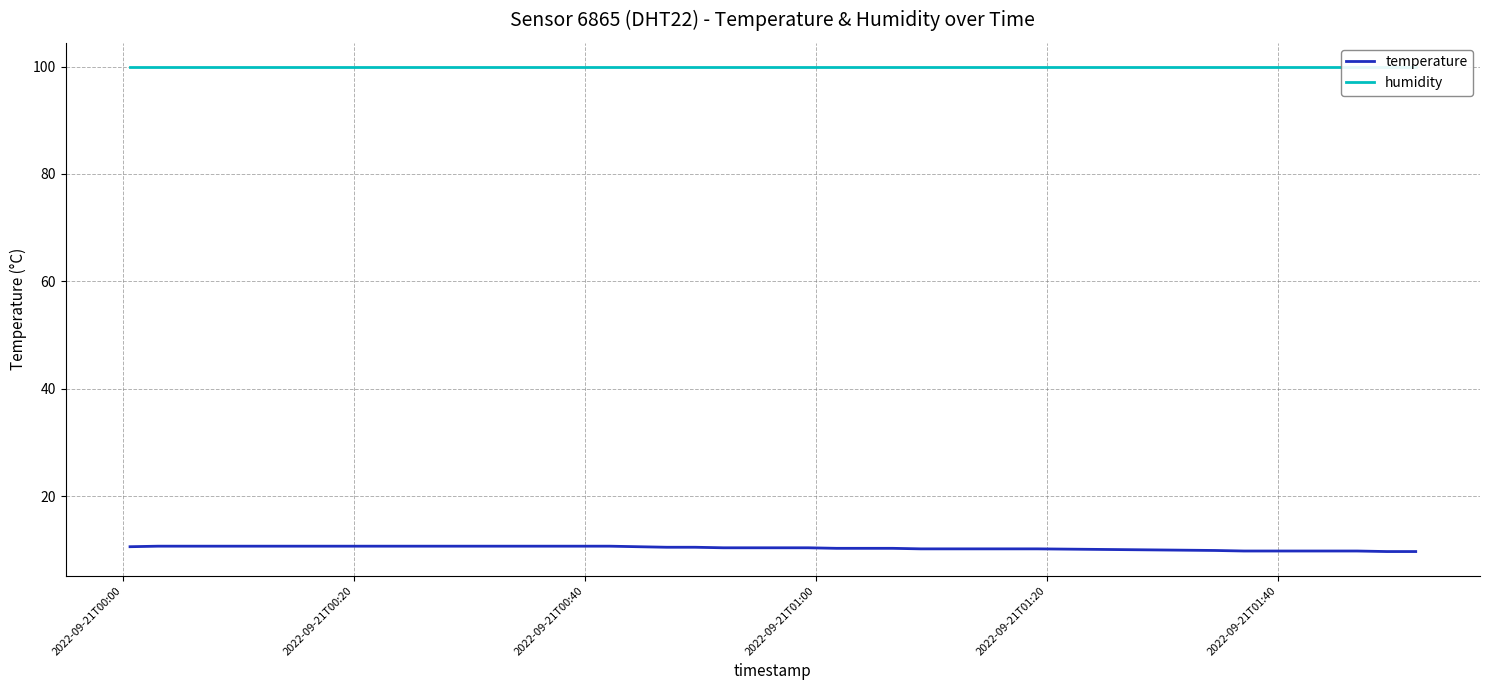

What is the maximum value for temperature?

10.7